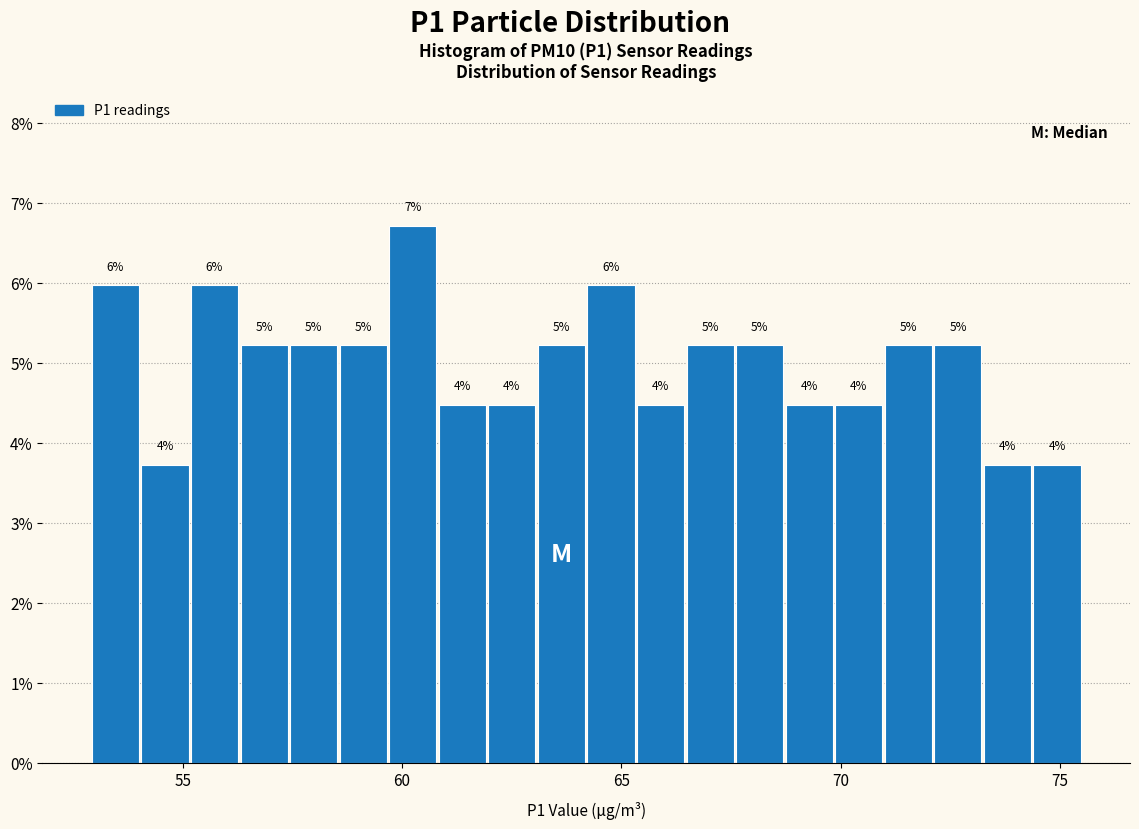

Around what value on the x-axis is the tallest bar? Give the approximate position of its centre, as read against the axis.

60.0